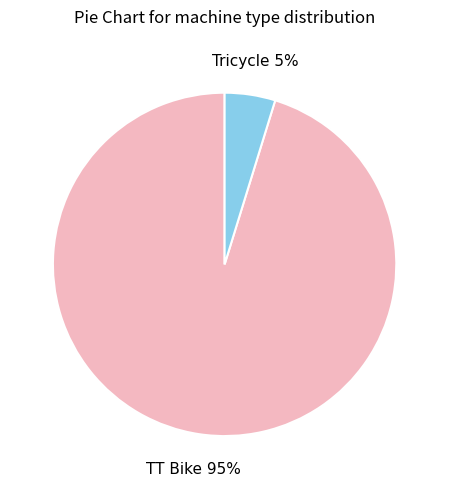

True or false: Tricycle accounts for 5% of the total.

True